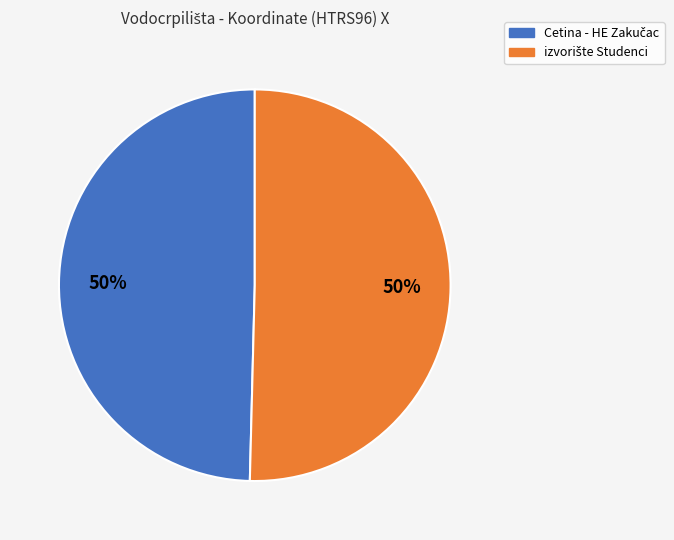

Count the number of slices in the pie.

2